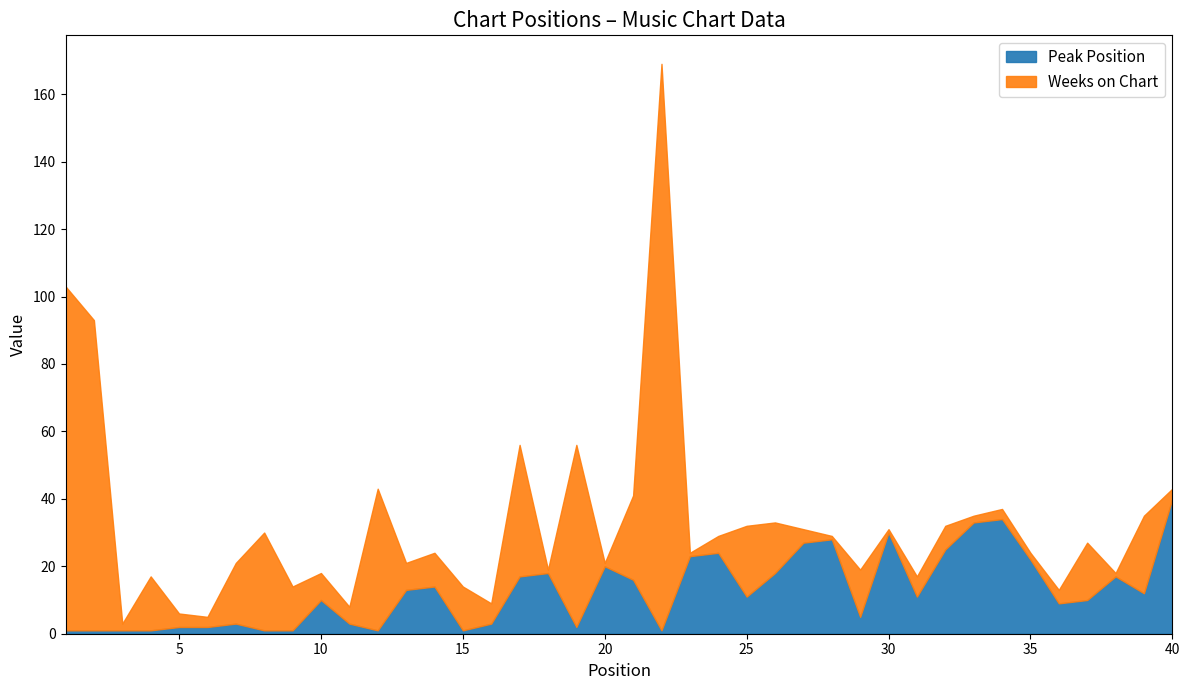

True or false: Weeks on Chart and Peak Position intersect in this chart.

True